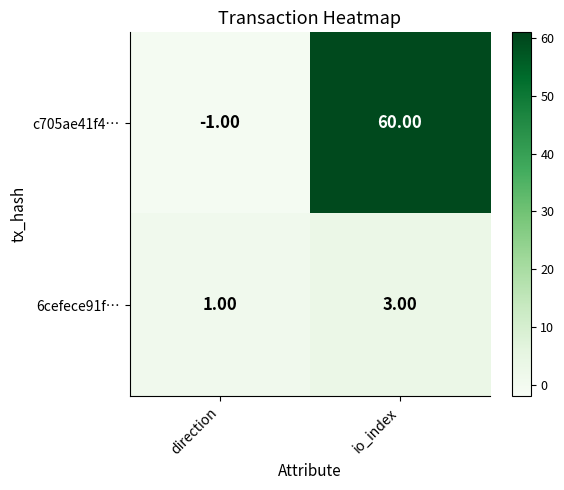

Where is 6cefece91f… nearest to the value 2?

direction